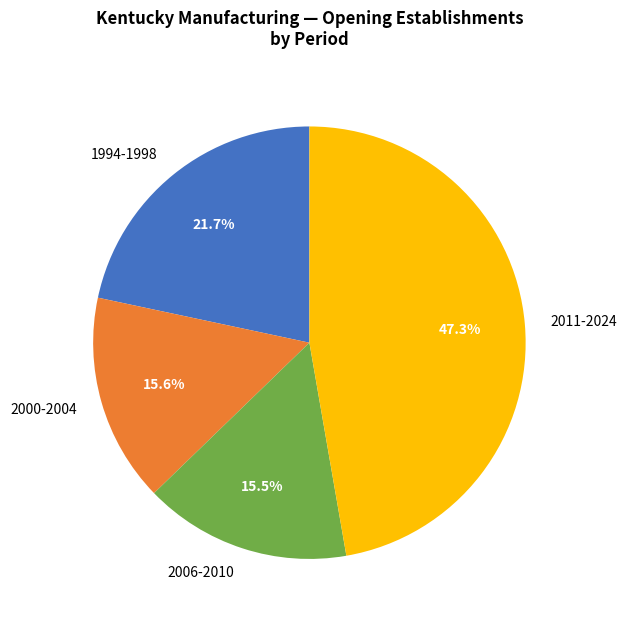

Count the number of slices in the pie.

4